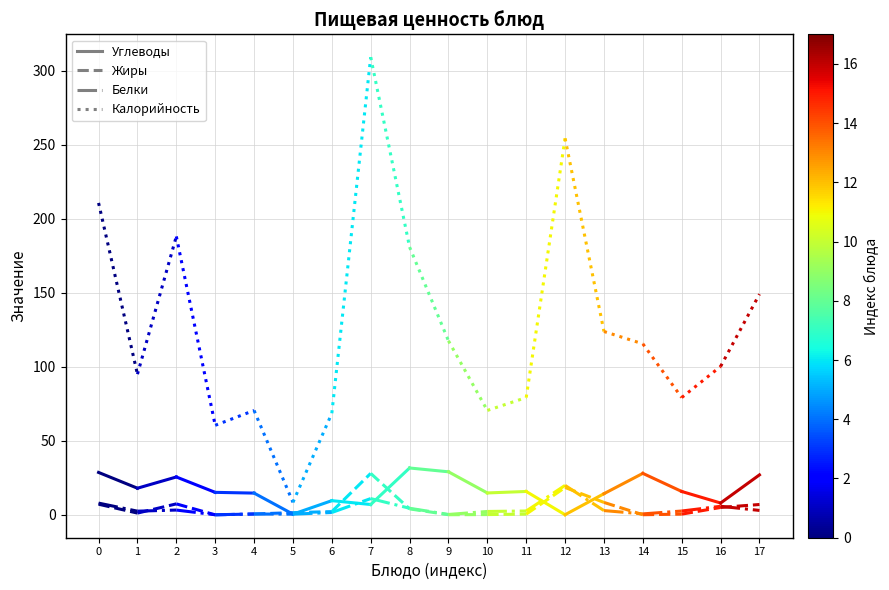

Is it true that Жиры equals 1.2 at 1?

True